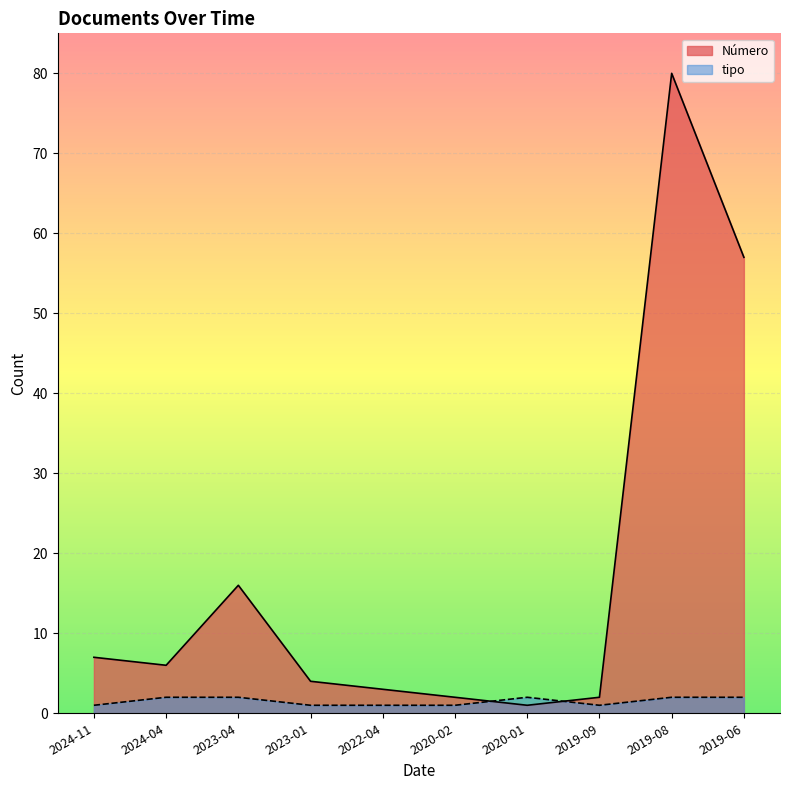

How many lines are shown in the chart?

2